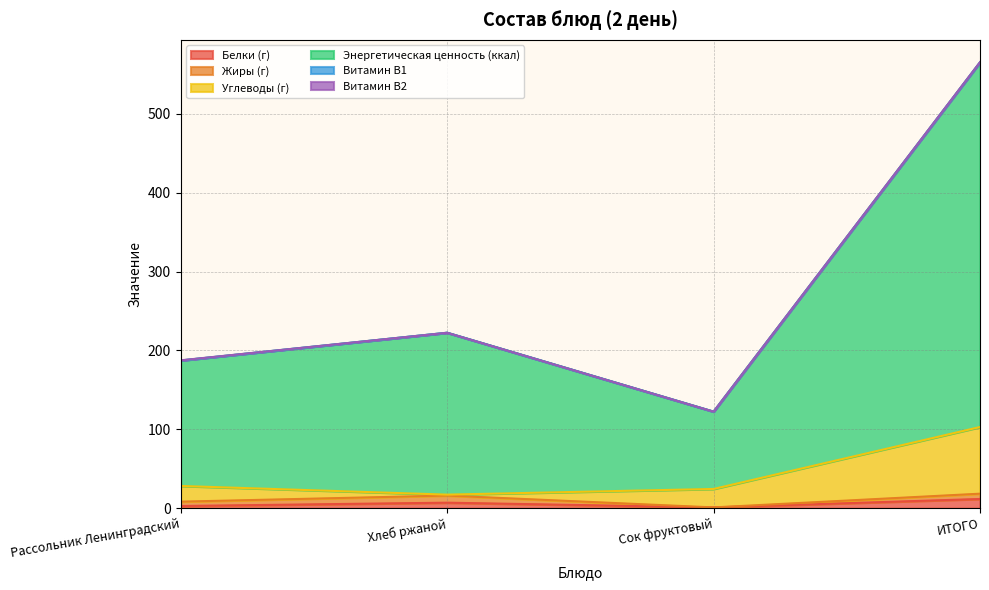

Which category has the highest value across all series?

ИТОГО